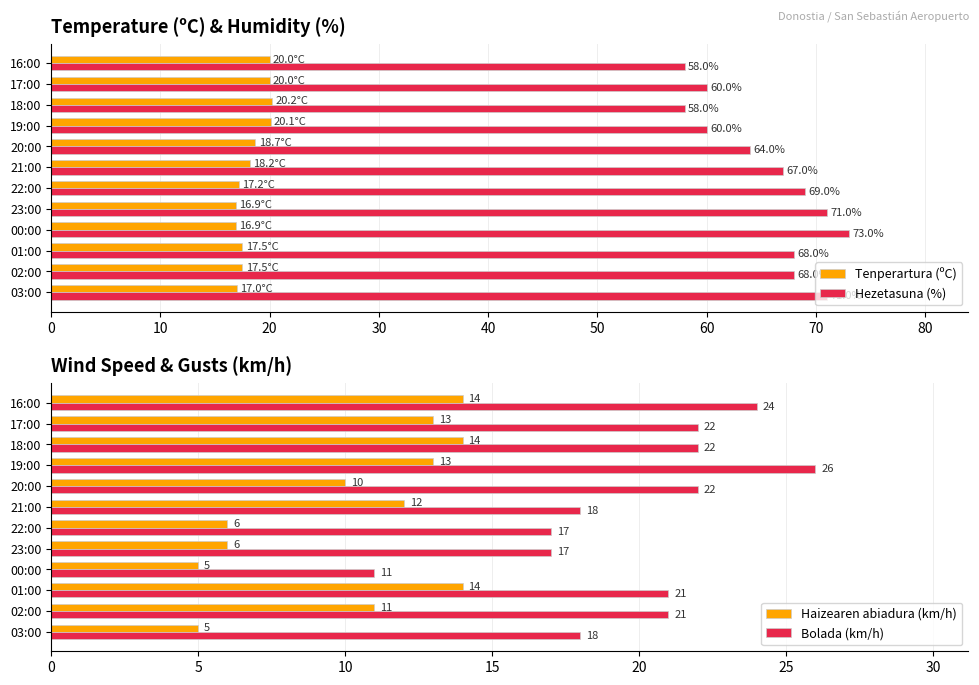

What are all the series names shown in the legend?

Tenperartura (ºC), Hezetasuna (%), Haizearen abiadura (km/h), Bolada (km/h)